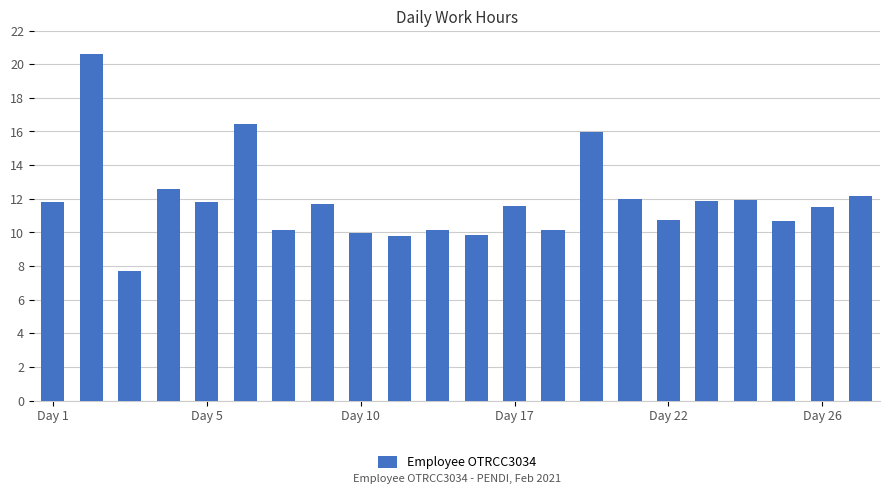

What is the average value?

11.9